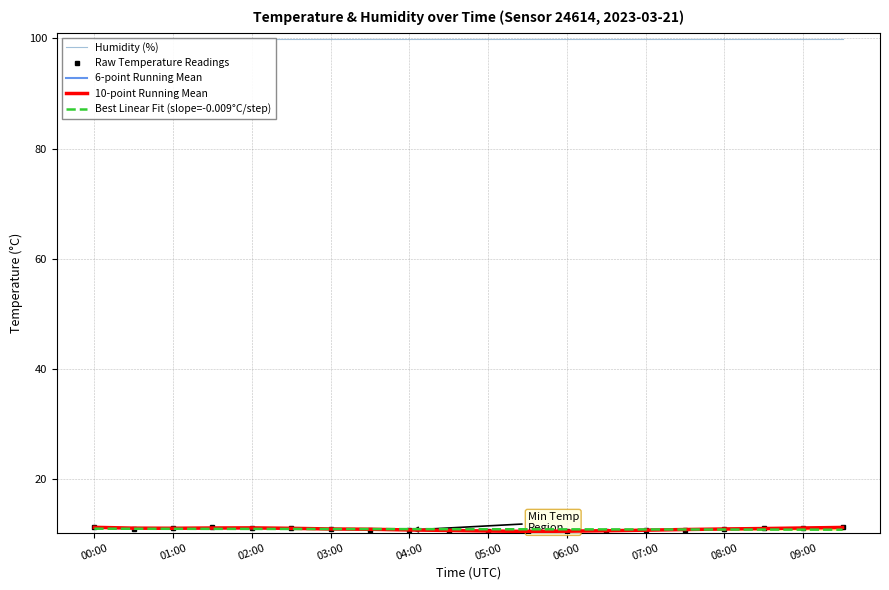

What is the value of the Raw Temperature Readings point at the 15th from the left?

10.8